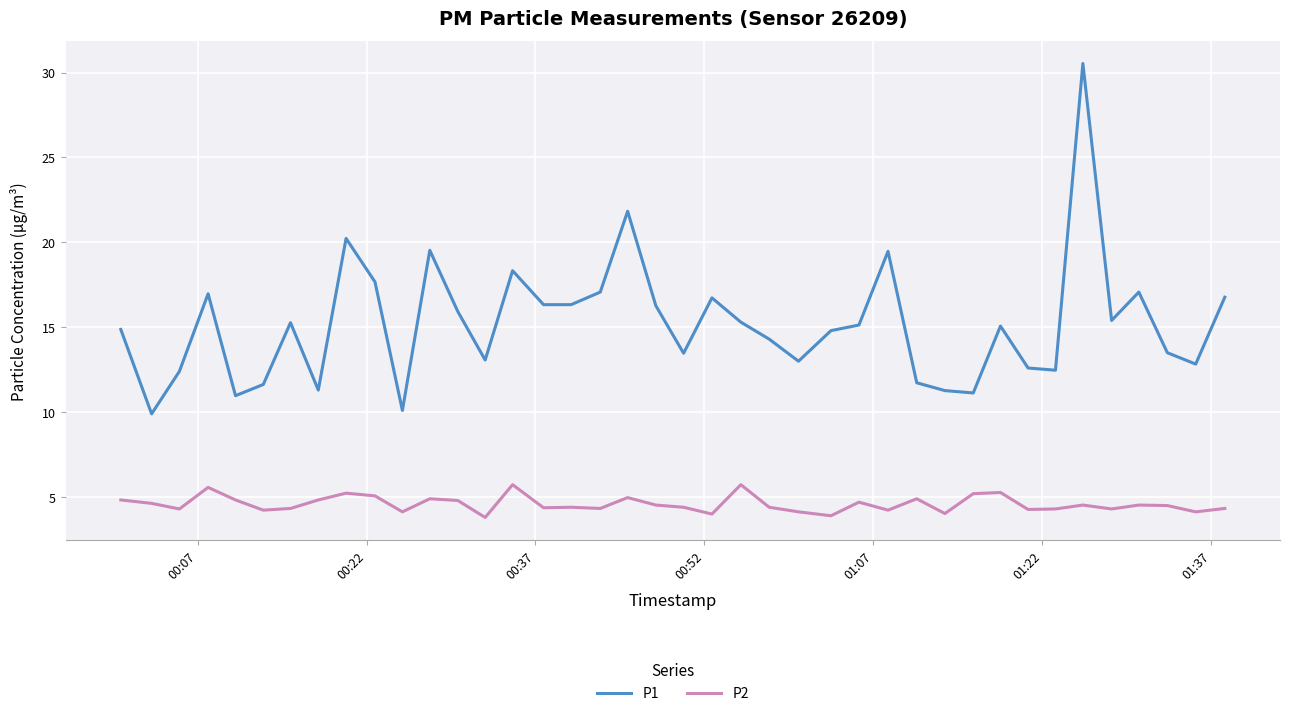

True or false: P1 and P2 cross at least once.

False